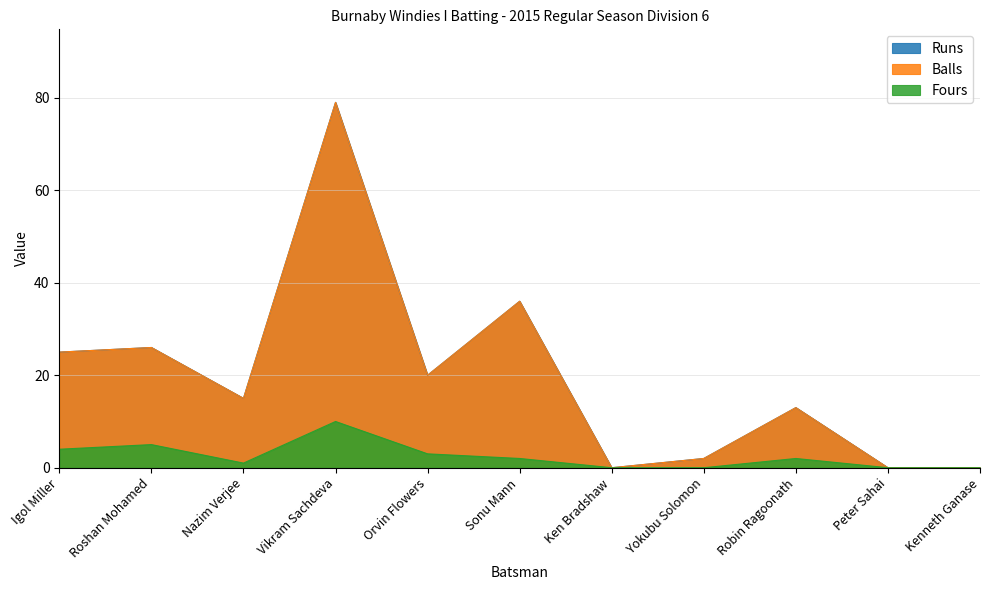

At which category does Fours reach its first local peak?

Roshan Mohamed